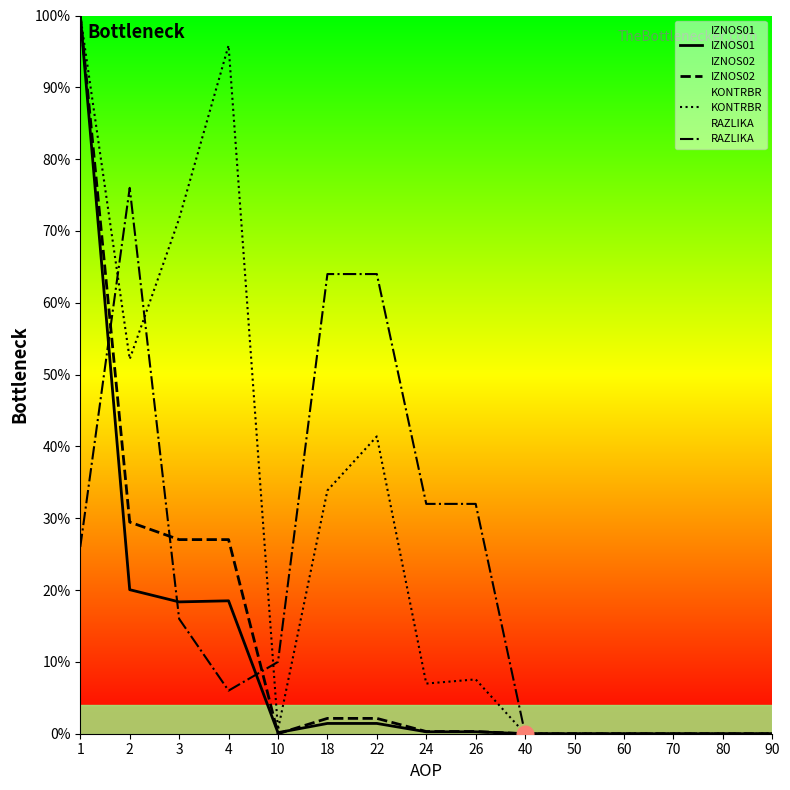

True or false: IZNOS01 has more than 1 points higher than both neighbors.

False